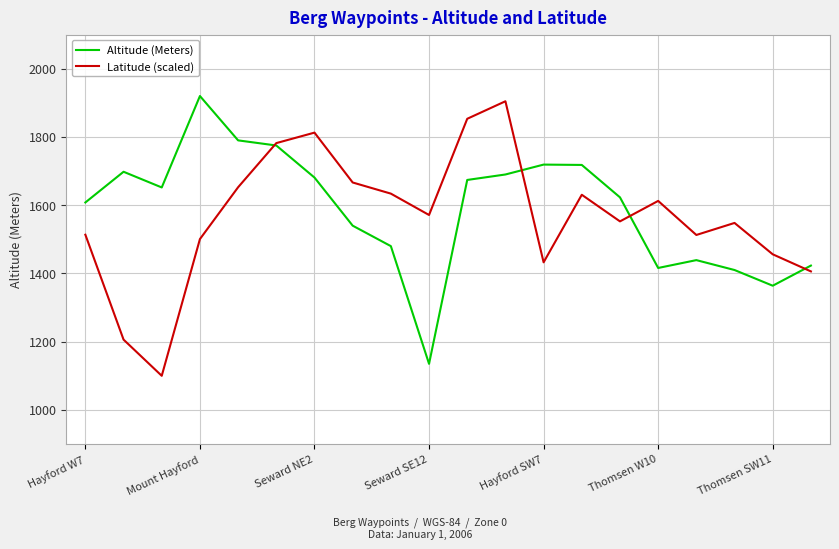

What is the smallest value displayed?

1099.9